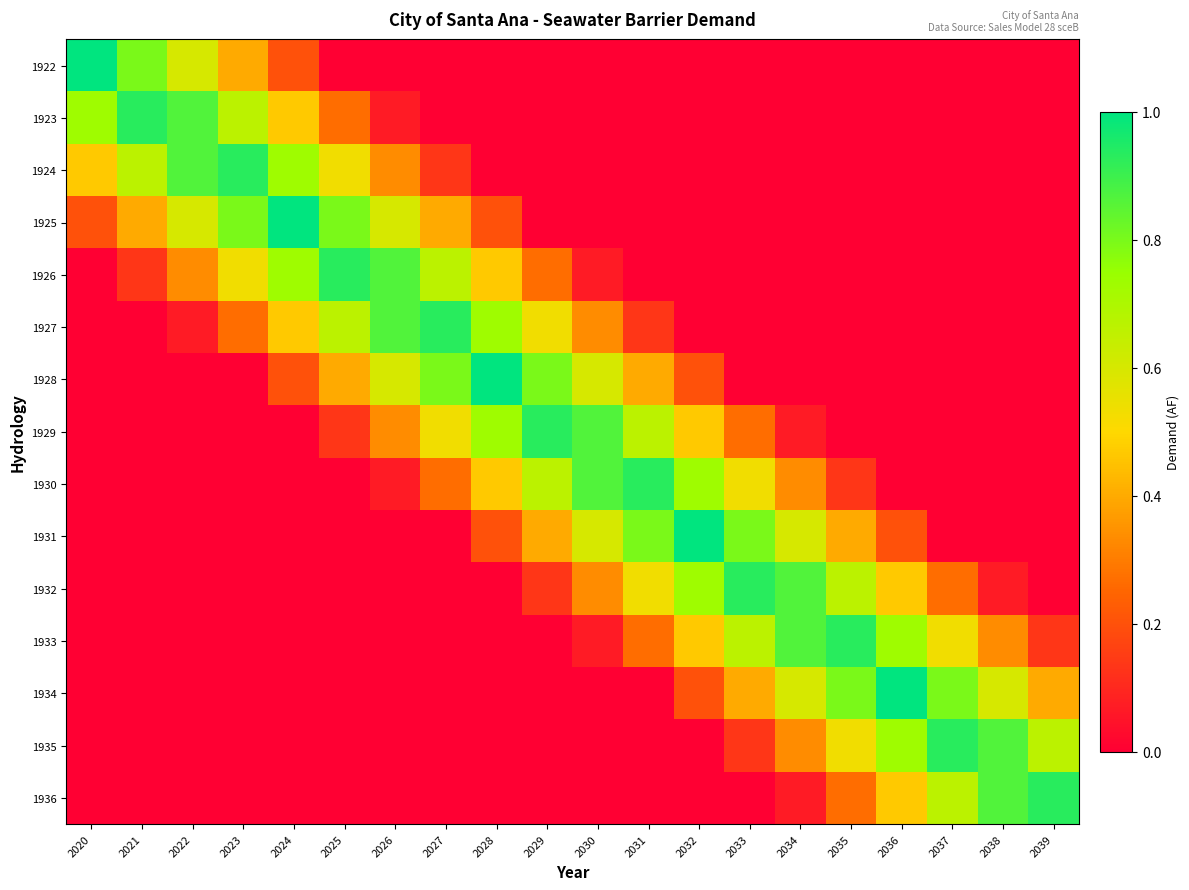

Reading left to right, extract all data points from this chart.

1922: 2020=1.0	2021=0.8	2022=0.6	2023=0.4	2024=0.2	2025=0.0	2026=0.0	2027=0.0	2028=0.0	2029=0.0	2030=0.0	2031=0.0	2032=0.0	2033=0.0	2034=0.0	2035=0.0	2036=0.0	2037=0.0	2038=0.0	2039=0.0
1923: 2020=0.7	2021=0.9	2022=0.9	2023=0.7	2024=0.5	2025=0.3	2026=0.1	2027=0.0	2028=0.0	2029=0.0	2030=0.0	2031=0.0	2032=0.0	2033=0.0	2034=0.0	2035=0.0	2036=0.0	2037=0.0	2038=0.0	2039=0.0
1924: 2020=0.5	2021=0.7	2022=0.9	2023=0.9	2024=0.7	2025=0.5	2026=0.3	2027=0.1	2028=0.0	2029=0.0	2030=0.0	2031=0.0	2032=0.0	2033=0.0	2034=0.0	2035=0.0	2036=0.0	2037=0.0	2038=0.0	2039=0.0
1925: 2020=0.2	2021=0.4	2022=0.6	2023=0.8	2024=1.0	2025=0.8	2026=0.6	2027=0.4	2028=0.2	2029=0.0	2030=0.0	2031=0.0	2032=0.0	2033=0.0	2034=0.0	2035=0.0	2036=0.0	2037=0.0	2038=0.0	2039=0.0
1926: 2020=0.0	2021=0.1	2022=0.3	2023=0.5	2024=0.7	2025=0.9	2026=0.9	2027=0.7	2028=0.5	2029=0.3	2030=0.1	2031=0.0	2032=0.0	2033=0.0	2034=0.0	2035=0.0	2036=0.0	2037=0.0	2038=0.0	2039=0.0
1927: 2020=0.0	2021=0.0	2022=0.1	2023=0.3	2024=0.5	2025=0.7	2026=0.9	2027=0.9	2028=0.7	2029=0.5	2030=0.3	2031=0.1	2032=0.0	2033=0.0	2034=0.0	2035=0.0	2036=0.0	2037=0.0	2038=0.0	2039=0.0
1928: 2020=0.0	2021=0.0	2022=0.0	2023=0.0	2024=0.2	2025=0.4	2026=0.6	2027=0.8	2028=1.0	2029=0.8	2030=0.6	2031=0.4	2032=0.2	2033=0.0	2034=0.0	2035=0.0	2036=0.0	2037=0.0	2038=0.0	2039=0.0
1929: 2020=0.0	2021=0.0	2022=0.0	2023=0.0	2024=0.0	2025=0.1	2026=0.3	2027=0.5	2028=0.7	2029=0.9	2030=0.9	2031=0.7	2032=0.5	2033=0.3	2034=0.1	2035=0.0	2036=0.0	2037=0.0	2038=0.0	2039=0.0
1930: 2020=0.0	2021=0.0	2022=0.0	2023=0.0	2024=0.0	2025=0.0	2026=0.1	2027=0.3	2028=0.5	2029=0.7	2030=0.9	2031=0.9	2032=0.7	2033=0.5	2034=0.3	2035=0.1	2036=0.0	2037=0.0	2038=0.0	2039=0.0
1931: 2020=0.0	2021=0.0	2022=0.0	2023=0.0	2024=0.0	2025=0.0	2026=0.0	2027=0.0	2028=0.2	2029=0.4	2030=0.6	2031=0.8	2032=1.0	2033=0.8	2034=0.6	2035=0.4	2036=0.2	2037=0.0	2038=0.0	2039=0.0
1932: 2020=0.0	2021=0.0	2022=0.0	2023=0.0	2024=0.0	2025=0.0	2026=0.0	2027=0.0	2028=0.0	2029=0.1	2030=0.3	2031=0.5	2032=0.7	2033=0.9	2034=0.9	2035=0.7	2036=0.5	2037=0.3	2038=0.1	2039=0.0
1933: 2020=0.0	2021=0.0	2022=0.0	2023=0.0	2024=0.0	2025=0.0	2026=0.0	2027=0.0	2028=0.0	2029=0.0	2030=0.1	2031=0.3	2032=0.5	2033=0.7	2034=0.9	2035=0.9	2036=0.7	2037=0.5	2038=0.3	2039=0.1
1934: 2020=0.0	2021=0.0	2022=0.0	2023=0.0	2024=0.0	2025=0.0	2026=0.0	2027=0.0	2028=0.0	2029=0.0	2030=0.0	2031=0.0	2032=0.2	2033=0.4	2034=0.6	2035=0.8	2036=1.0	2037=0.8	2038=0.6	2039=0.4
1935: 2020=0.0	2021=0.0	2022=0.0	2023=0.0	2024=0.0	2025=0.0	2026=0.0	2027=0.0	2028=0.0	2029=0.0	2030=0.0	2031=0.0	2032=0.0	2033=0.1	2034=0.3	2035=0.5	2036=0.7	2037=0.9	2038=0.9	2039=0.7
1936: 2020=0.0	2021=0.0	2022=0.0	2023=0.0	2024=0.0	2025=0.0	2026=0.0	2027=0.0	2028=0.0	2029=0.0	2030=0.0	2031=0.0	2032=0.0	2033=0.0	2034=0.1	2035=0.3	2036=0.5	2037=0.7	2038=0.9	2039=0.9